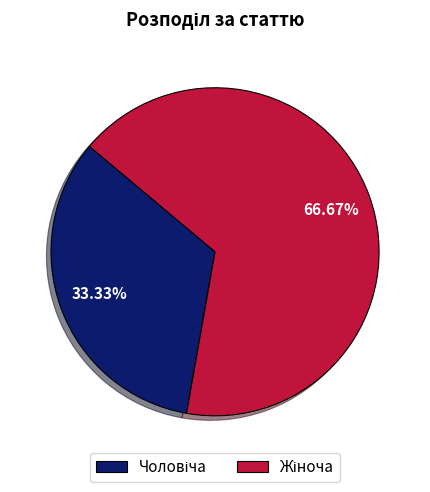

Does any single category account for the majority?

Yes